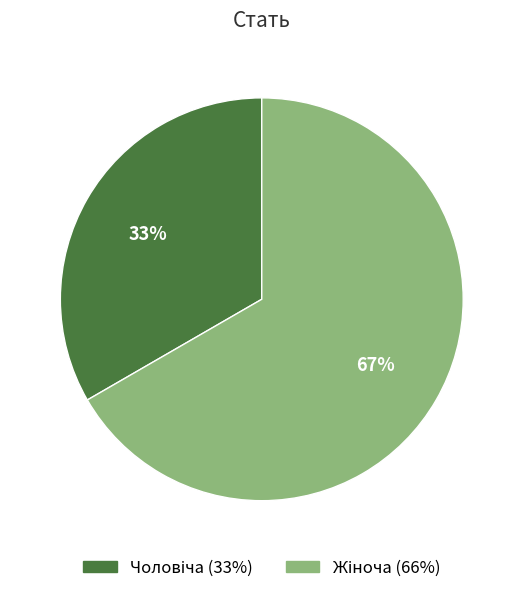

Is there a majority slice in this chart?

Yes